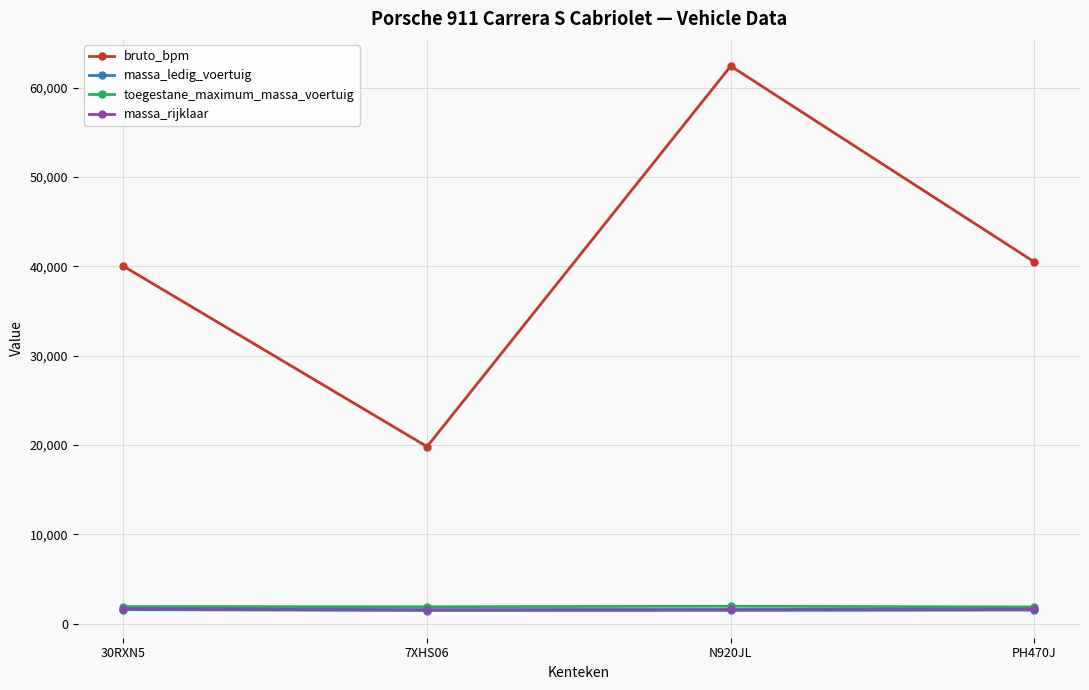

What is the highest value of the massa_ledig_voertuig series?

1586